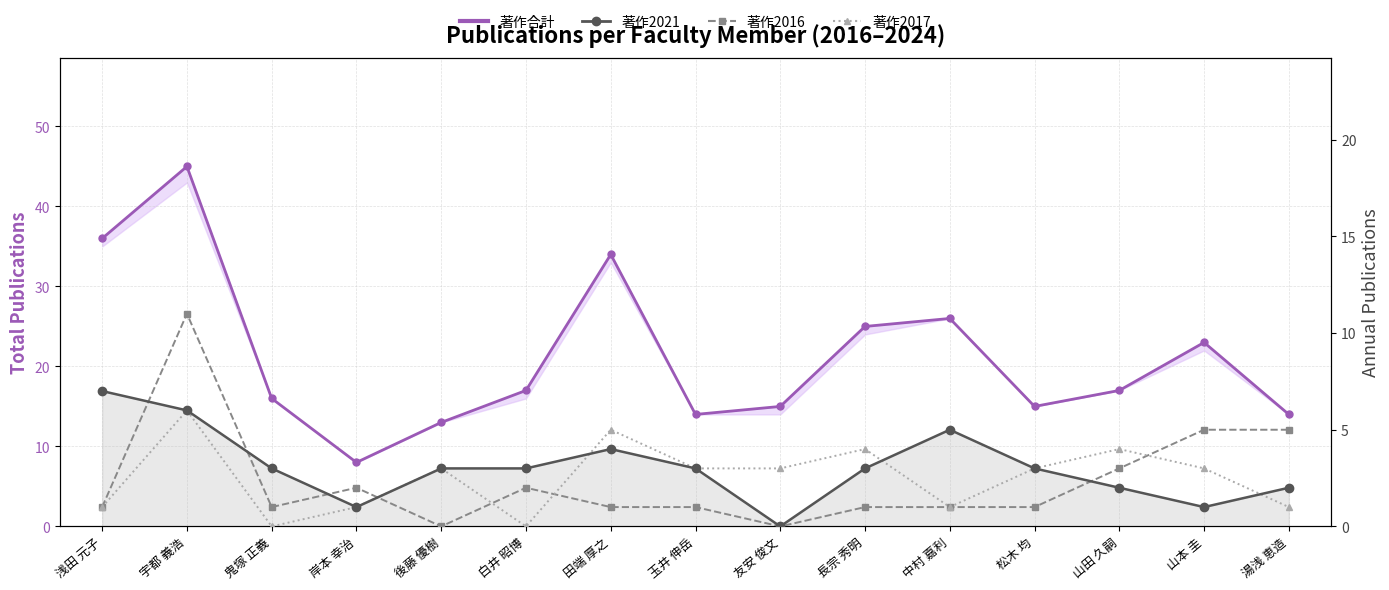

How many distinct data groups are displayed?

4